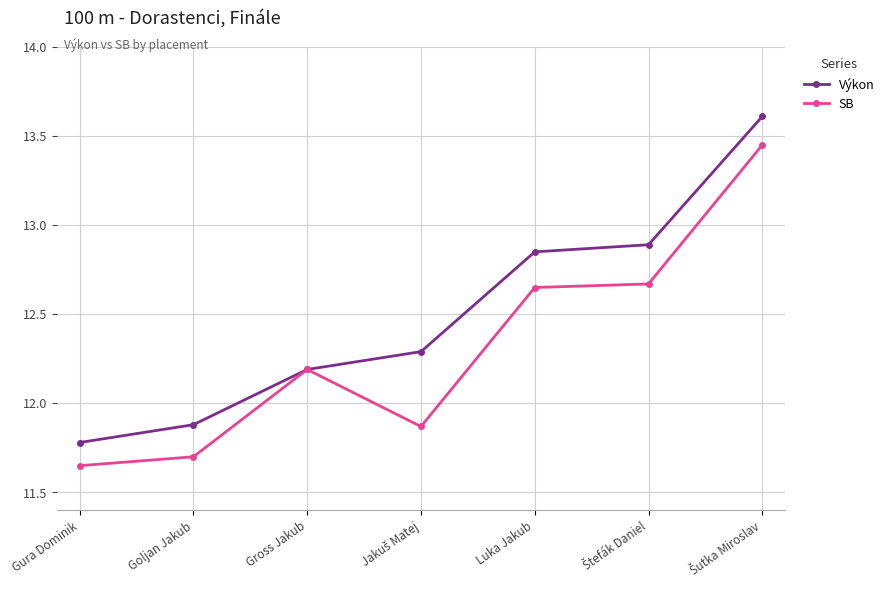

What is the minimum value for Výkon?

11.8